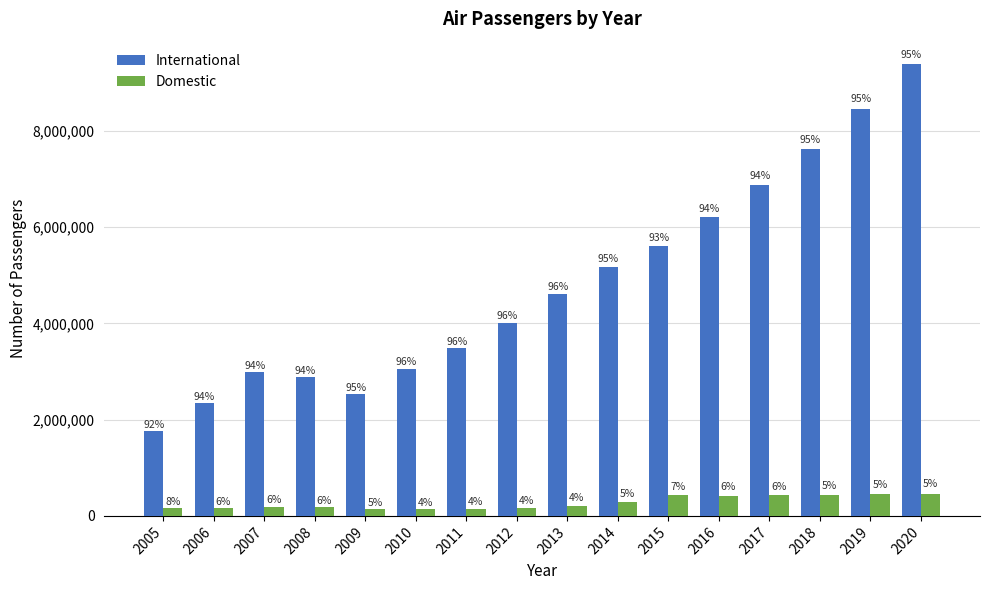

What is the spread (max minus min) of values at 2007?

2792050